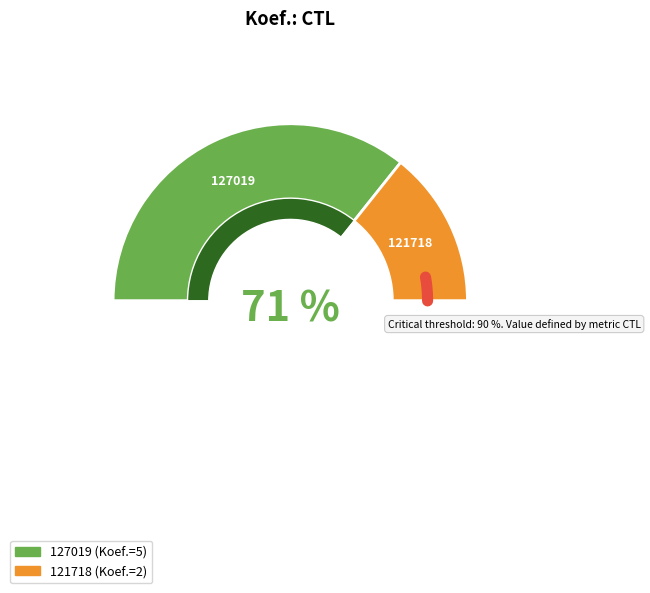

To the nearest percent, what portion does 121718 represent?

29%